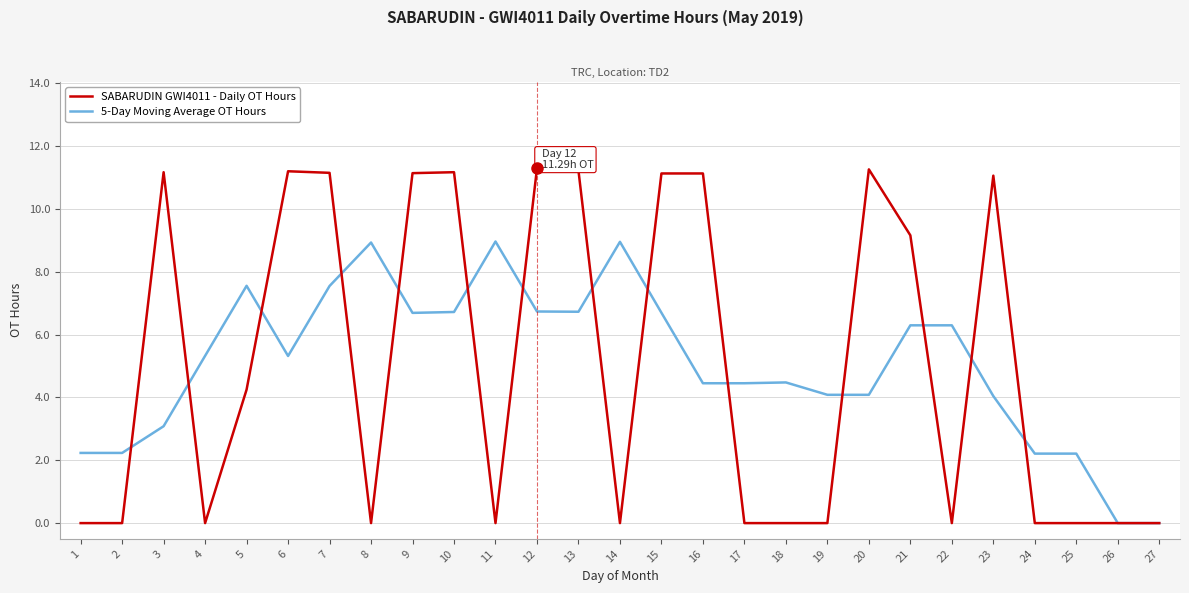

What is the sum of the 5-Day Moving Average OT Hours values at 9 and 3?

9.8